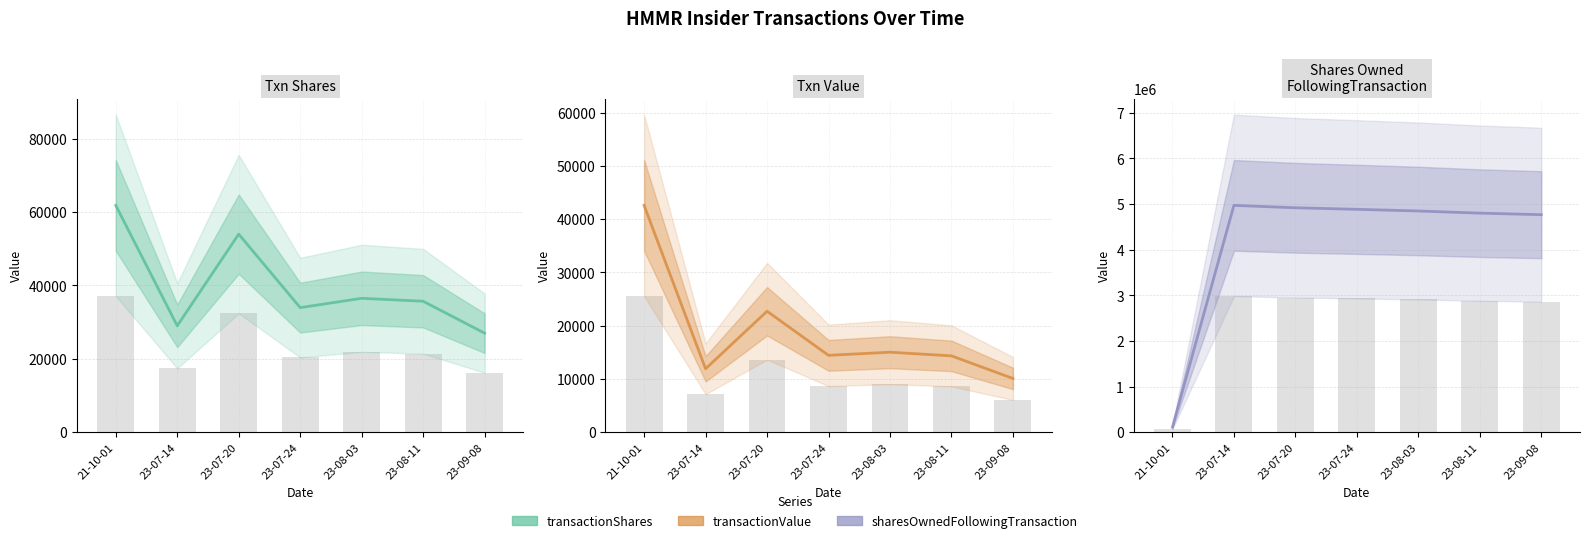

How many data points in transactionValue are above 14421?

3